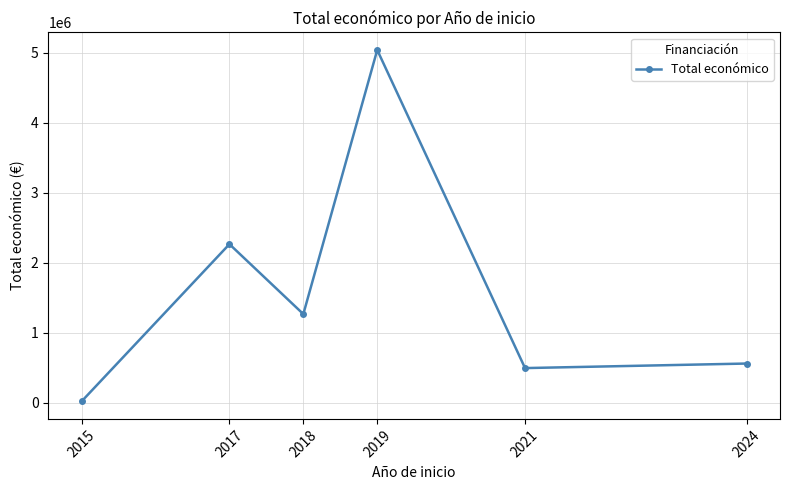

What is the difference between the maximum and minimum values?

5020110.5